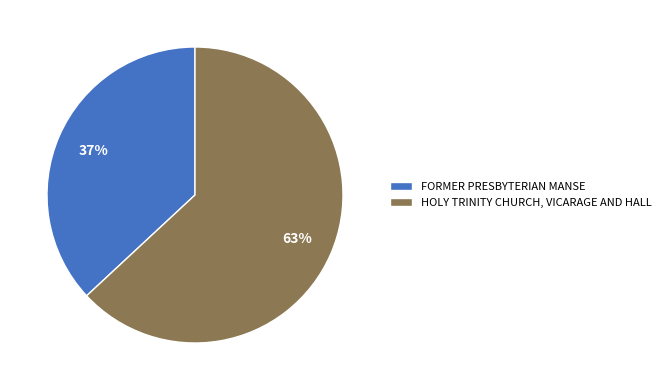

Combined, do HOLY TRINITY CHURCH, VICARAGE AND HALL and FORMER PRESBYTERIAN MANSE account for over 50%?

Yes